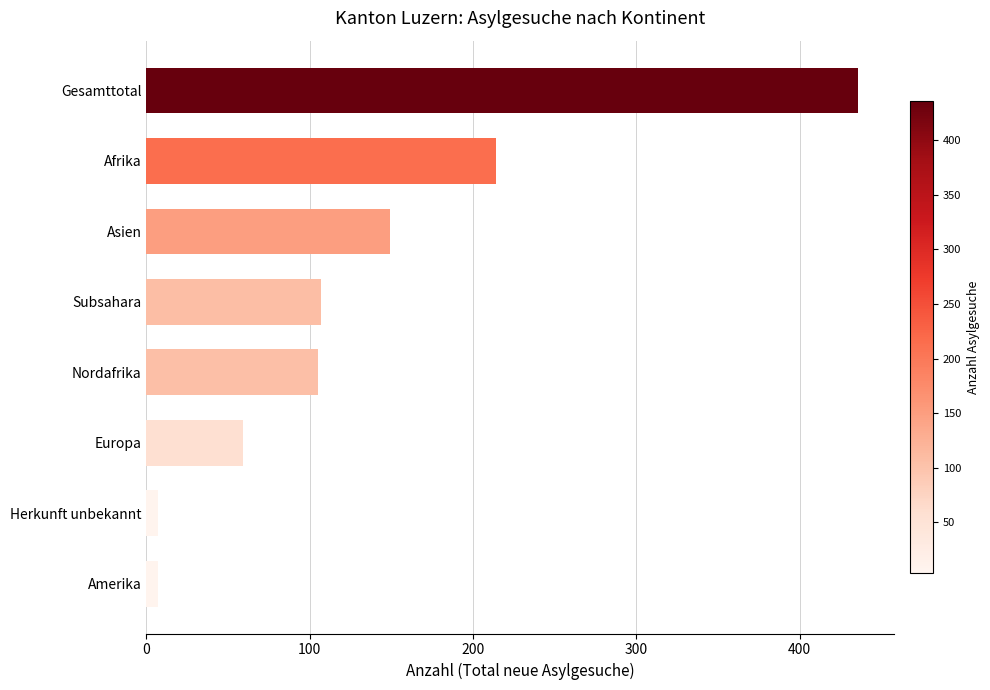

What is the average value?

136